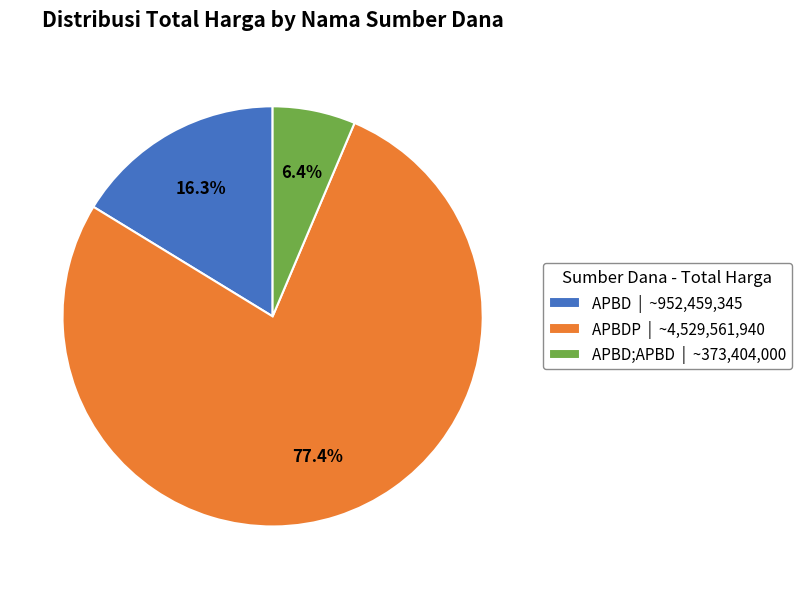

To the nearest percent, what is the average slice percentage?

33%